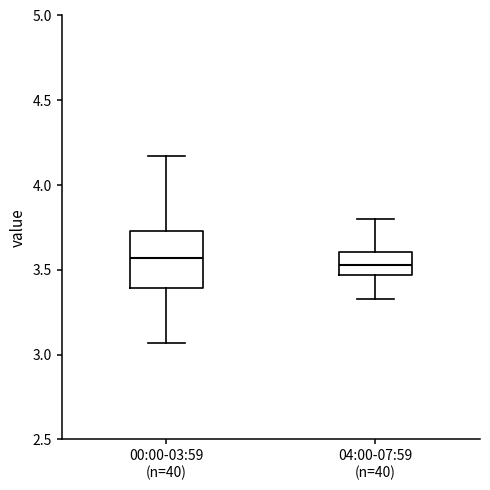

Reading left to right, read every box against the y-axis: the position of its median line, the range the box covers, and the ends of its whiskers. The values are not printed on the chart, so give them approximately, as read against the axis.

00:00-03:59 (n=40): median 3.55, box 3.40 to 3.75, whiskers 3.05 to 4.15
04:00-07:59 (n=40): median 3.55, box 3.45 to 3.60, whiskers 3.35 to 3.80